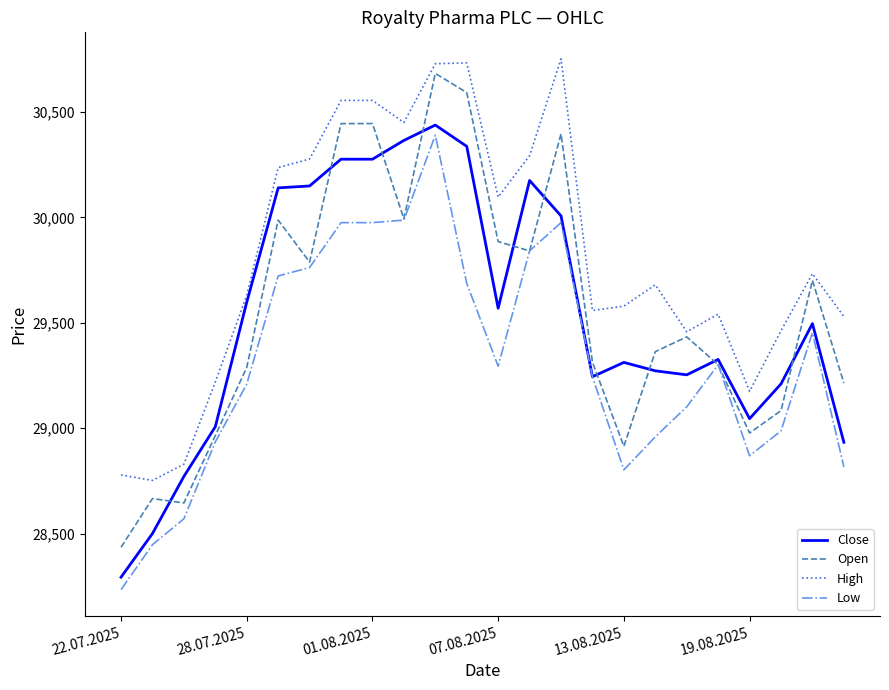

Which series has the largest total across all categories?

High